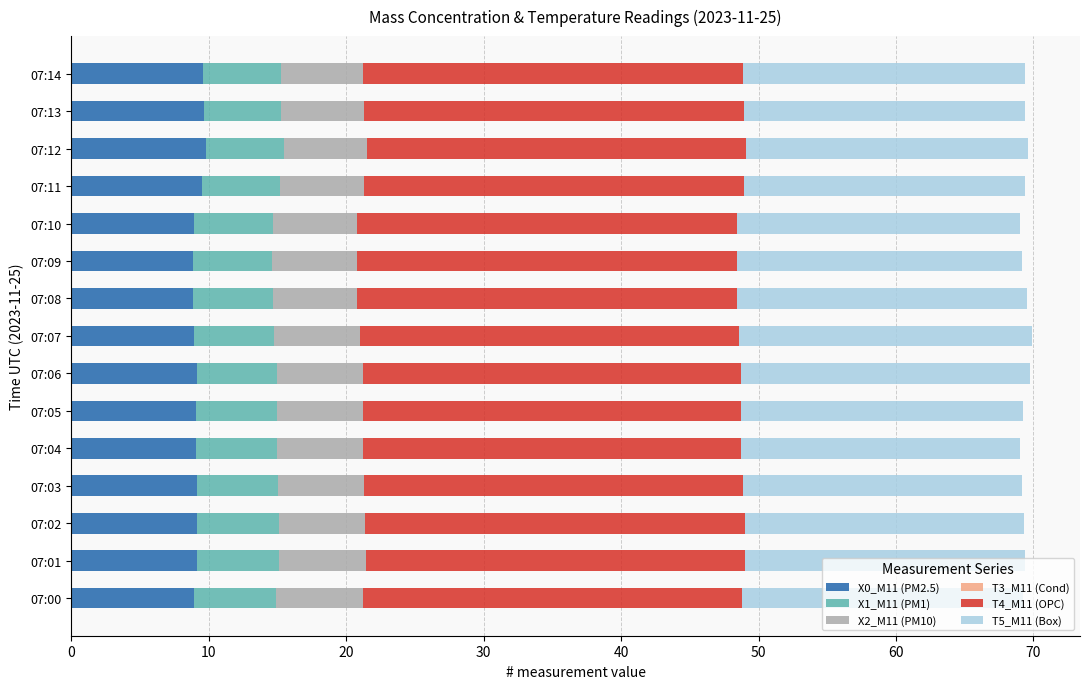

What is the maximum value for X0_M11 (PM2.5)?

9.8